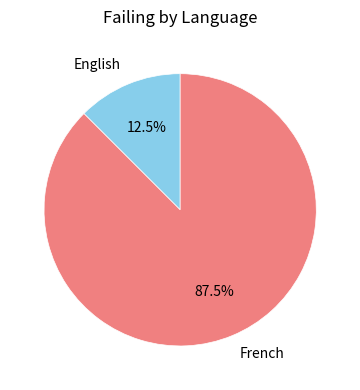

How many segments does this pie chart have?

2